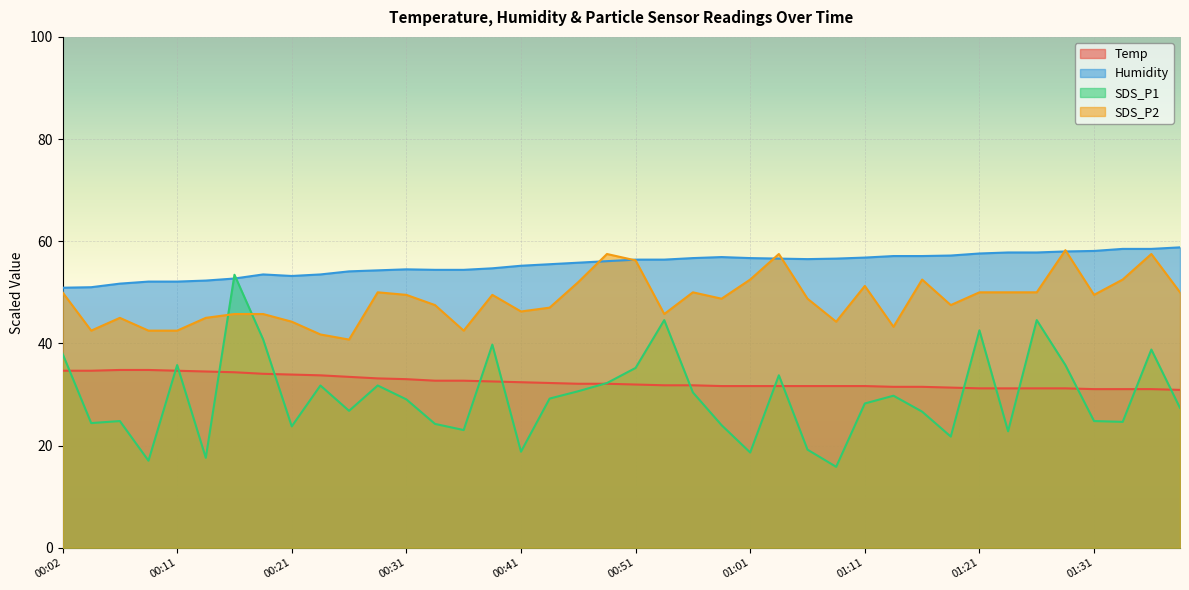

What is the sum of the Humidity values at 00:51 and 00:36?

110.8